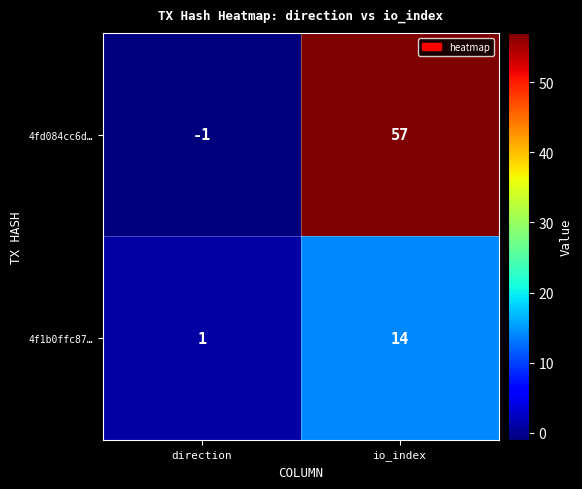

Which series changed the most between direction and io_index?

4fd084cc6d…